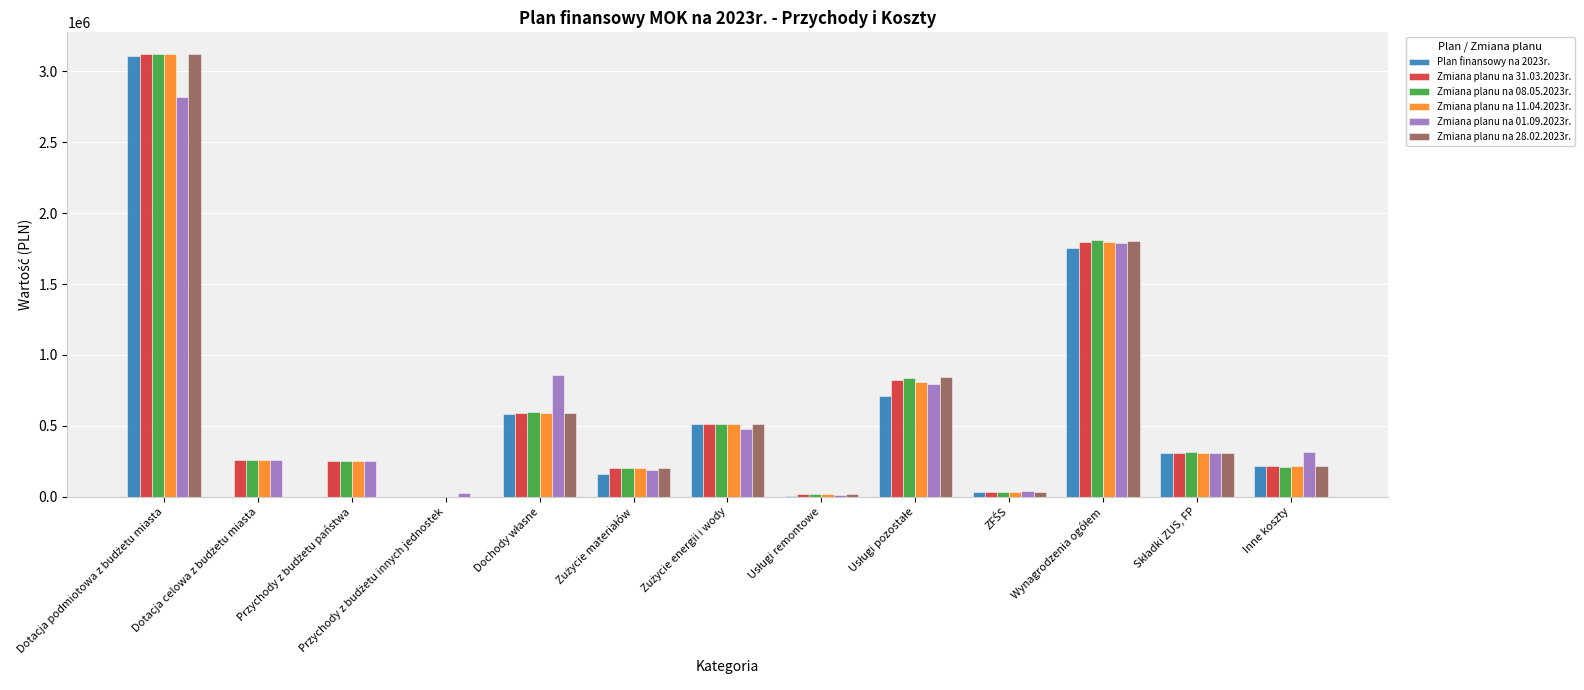

What is the sum of all Zmiana planu na 11.04.2023r. values?

8117135.0